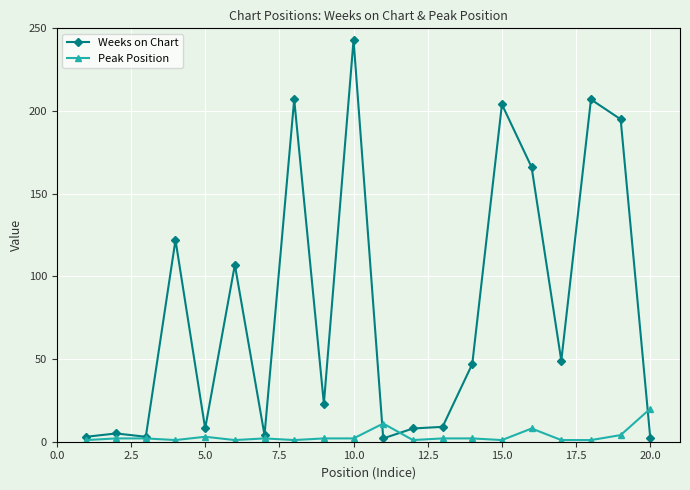

Rank the series by their maximum value, from highest to lowest.

Weeks on Chart, Peak Position